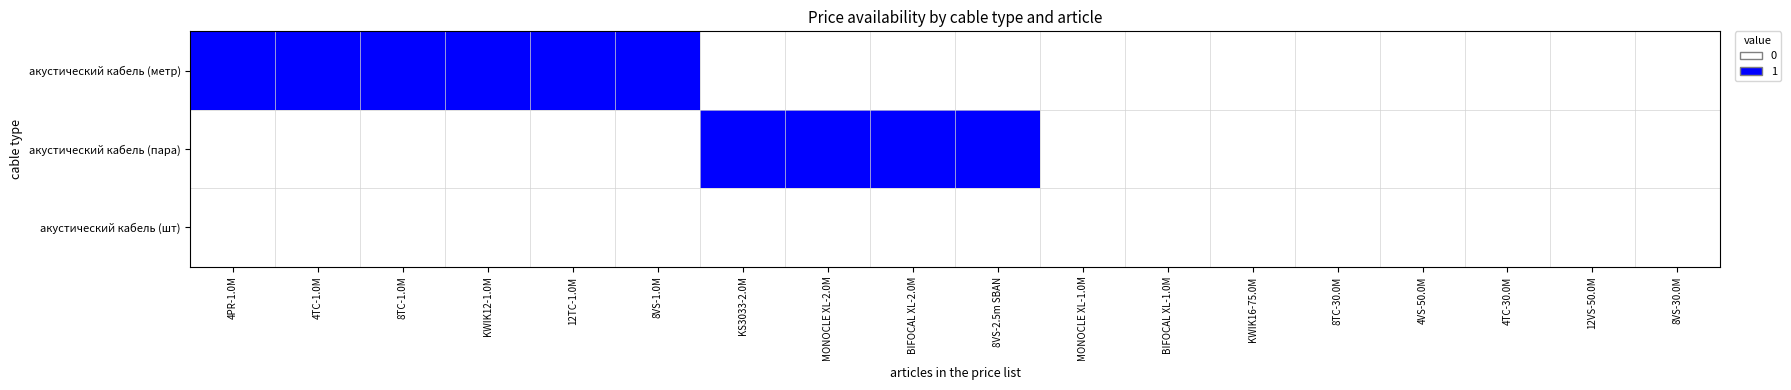

List the series in order of their peak value, lowest first.

акустический кабель (шт), акустический кабель (метр), акустический кабель (пара)